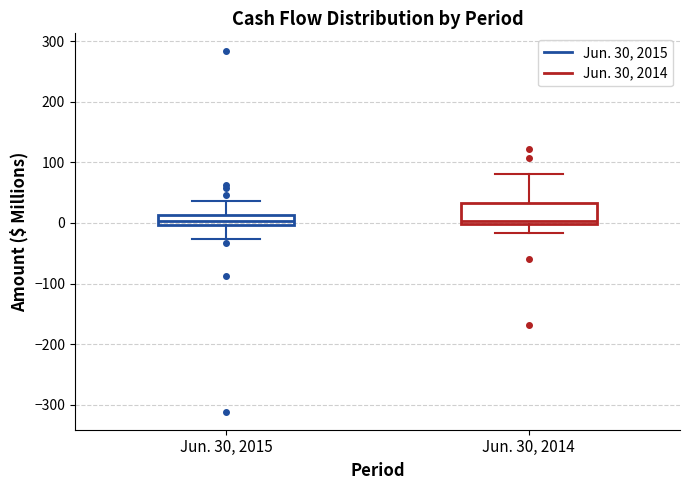

Where does the upper whisker of the box for Jun. 30, 2015 end on the y-axis? The values are not printed on the chart, so give them approximately, as read against the axis.

40